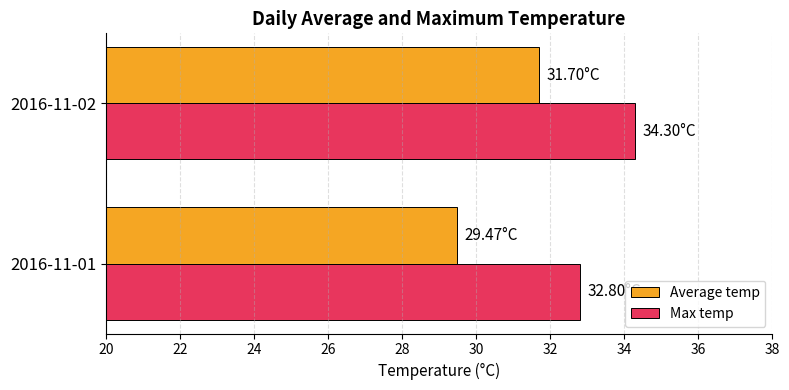

Is the value of Max temp at 2016-11-02 greater than the value of Average temp at 2016-11-01?

Yes